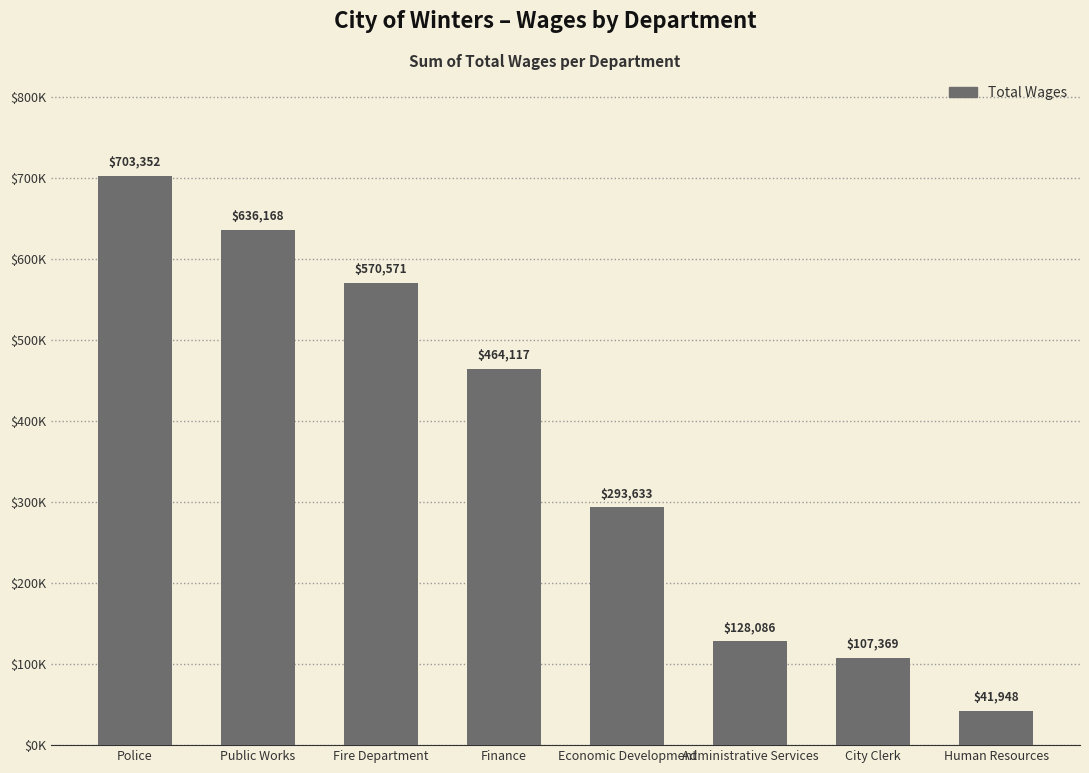

Rank the categories by value from highest to lowest.

Police, Public Works, Fire Department, Finance, Economic Development, Administrative Services, City Clerk, Human Resources